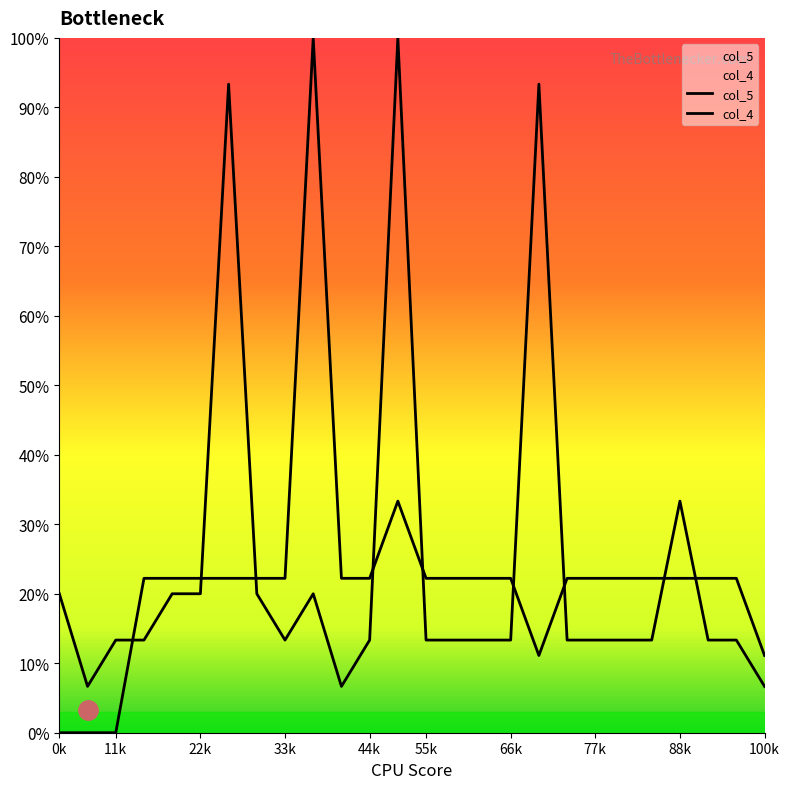

What are all the series names shown in the legend?

col_5, col_4